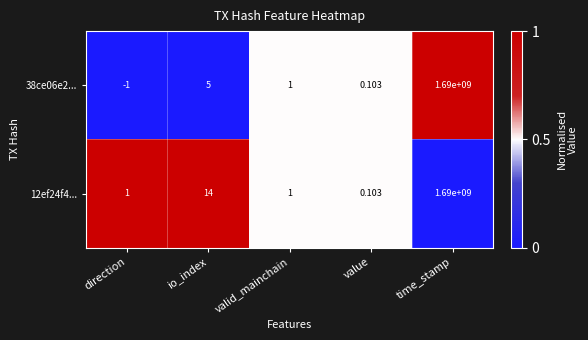

At which category is the sum across all series the highest?

time_stamp